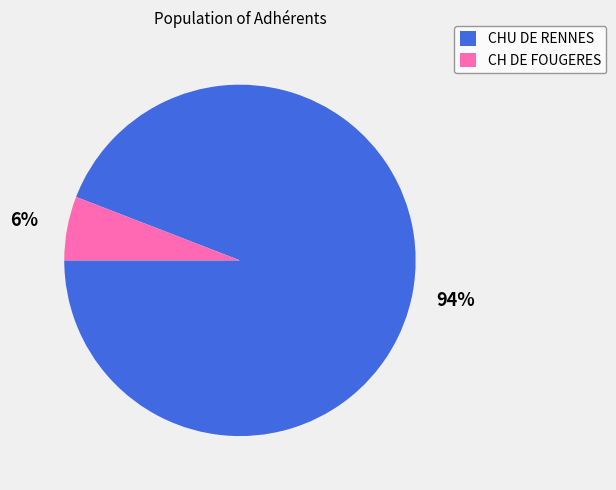

How many segments does this pie chart have?

2